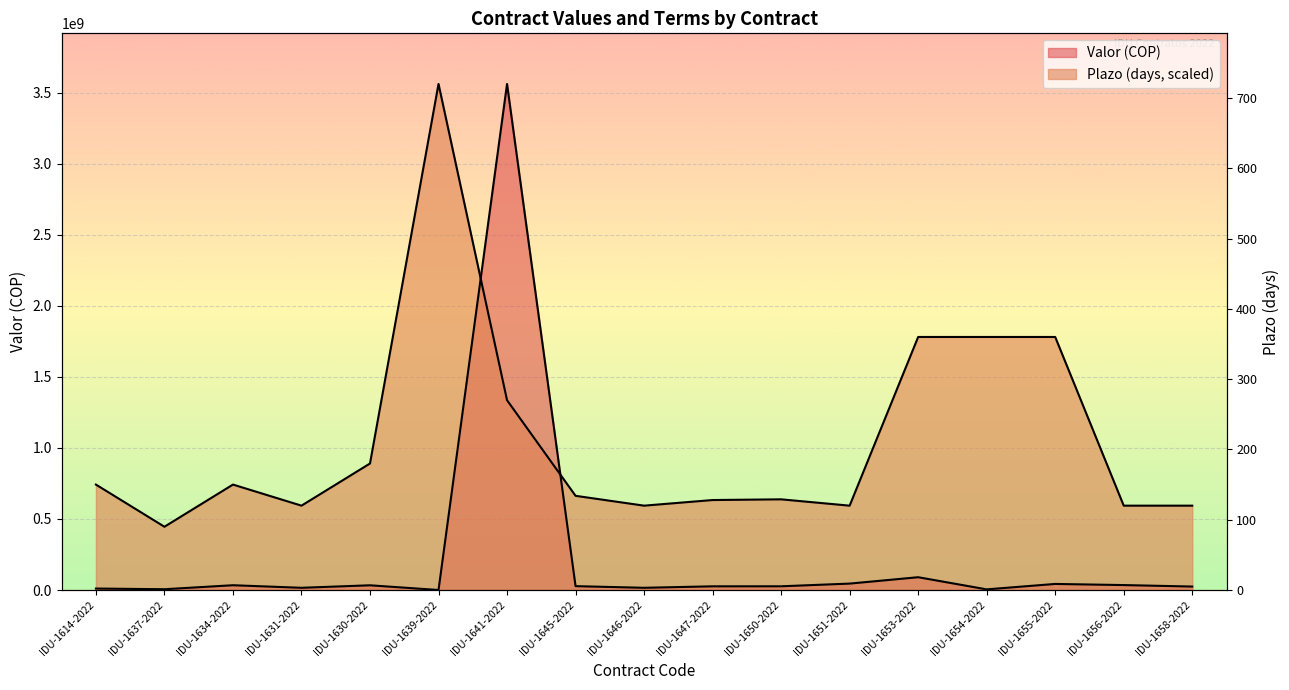

Reading right to left, list all the values displayed in this chart.

Valor: IDU-1658-2022=24280000.0	IDU-1656-2022=34720000.0	IDU-1655-2022=42696000.0	IDU-1654-2022=4480000.0	IDU-1653-2022=89968590.0	IDU-1651-2022=45120000.0	IDU-1650-2022=26101000.0	IDU-1647-2022=25898667.0	IDU-1646-2022=15560000.0	IDU-1645-2022=27112667.0	IDU-1641-2022=3561667602.0	IDU-1639-2022=0.0	IDU-1630-2022=33120000.0	IDU-1631-2022=15560000.0	IDU-1634-2022=33600000.0	IDU-1637-2022=5490000.0	IDU-1614-2022=10250000.0
Plazo: IDU-1658-2022=593611267.0	IDU-1656-2022=593611267.0	IDU-1655-2022=1780833801.0	IDU-1654-2022=1780833801.0	IDU-1653-2022=1780833801.0	IDU-1651-2022=593611267.0	IDU-1650-2022=638132112.0	IDU-1647-2022=633185351.5	IDU-1646-2022=593611267.0	IDU-1645-2022=662865914.8	IDU-1641-2022=1335625350.8	IDU-1639-2022=3561667602.0	IDU-1630-2022=890416900.5	IDU-1631-2022=593611267.0	IDU-1634-2022=742014083.8	IDU-1637-2022=445208450.2	IDU-1614-2022=742014083.8